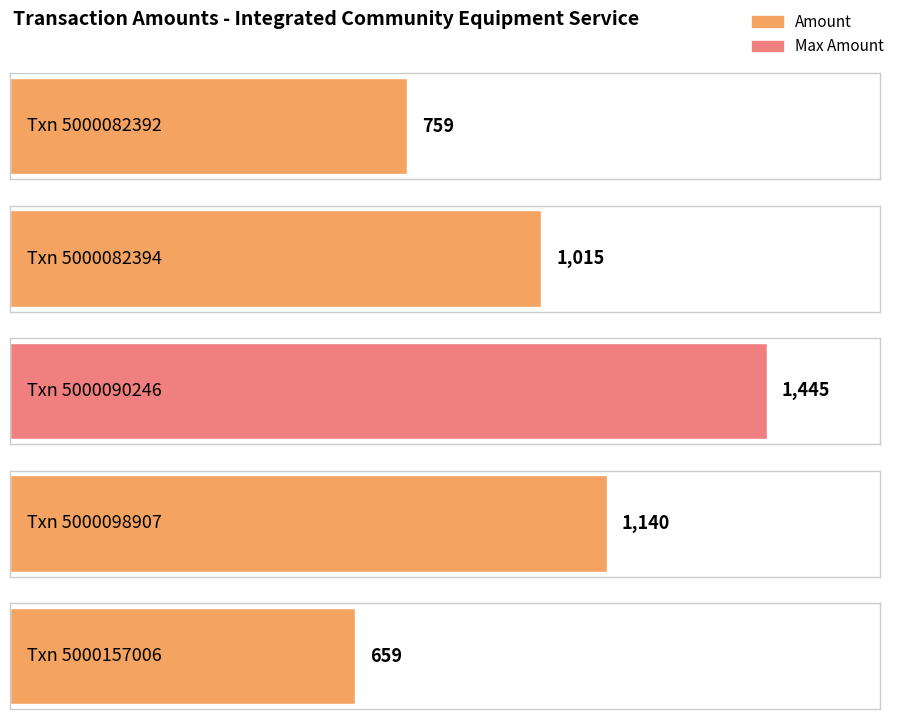

List the labels in order of value, largest first.

5000090246, 5000098907, 5000082394, 5000082392, 5000157006